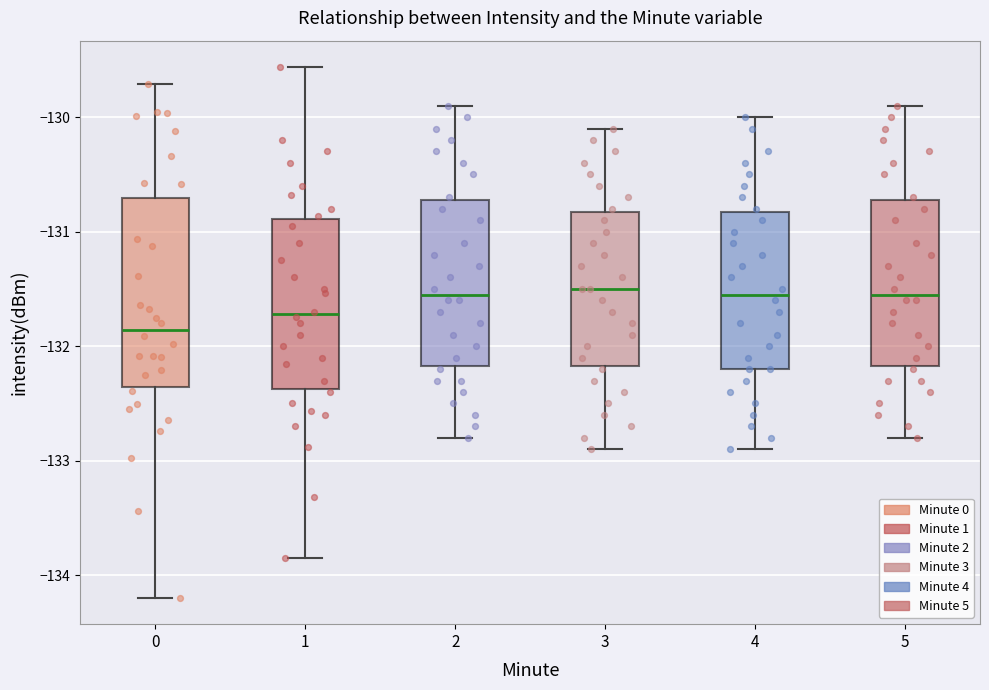

Which box is the tallest, from its lower edge to its upper edge?

0